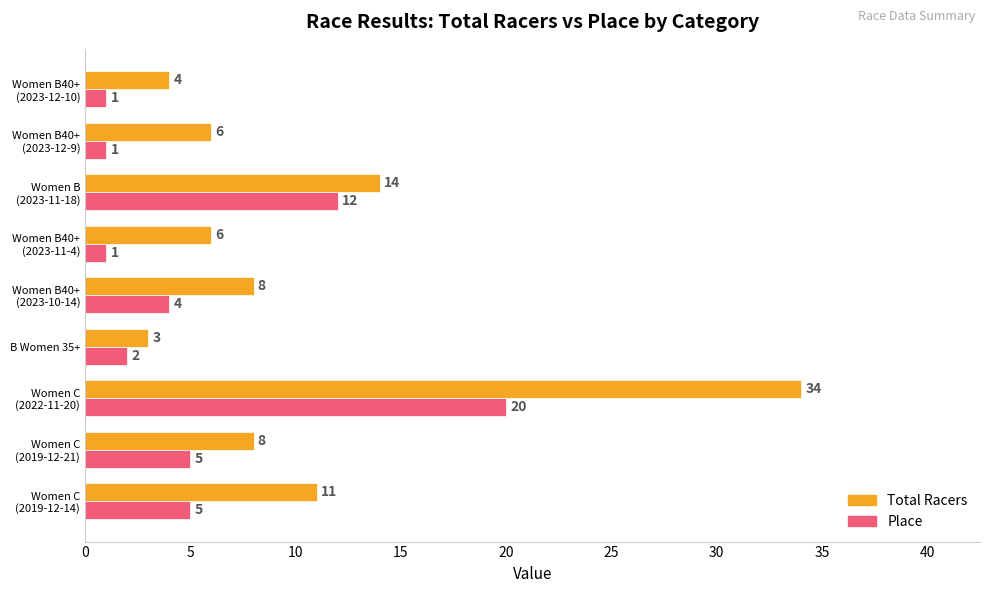

How many data points in Place are less than 4?

4